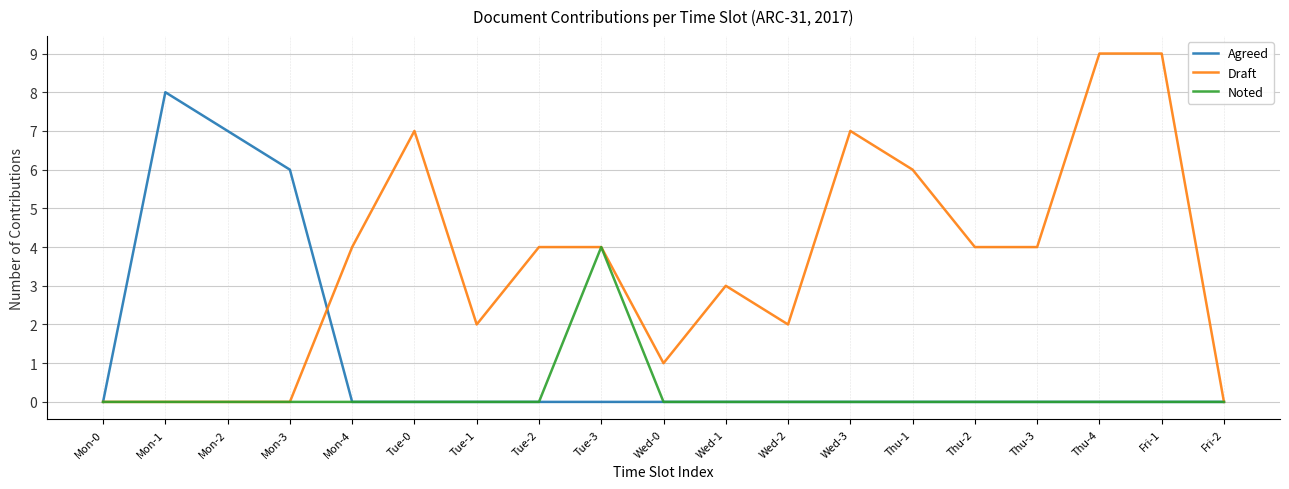

Which series has the largest range (max minus min)?

Draft